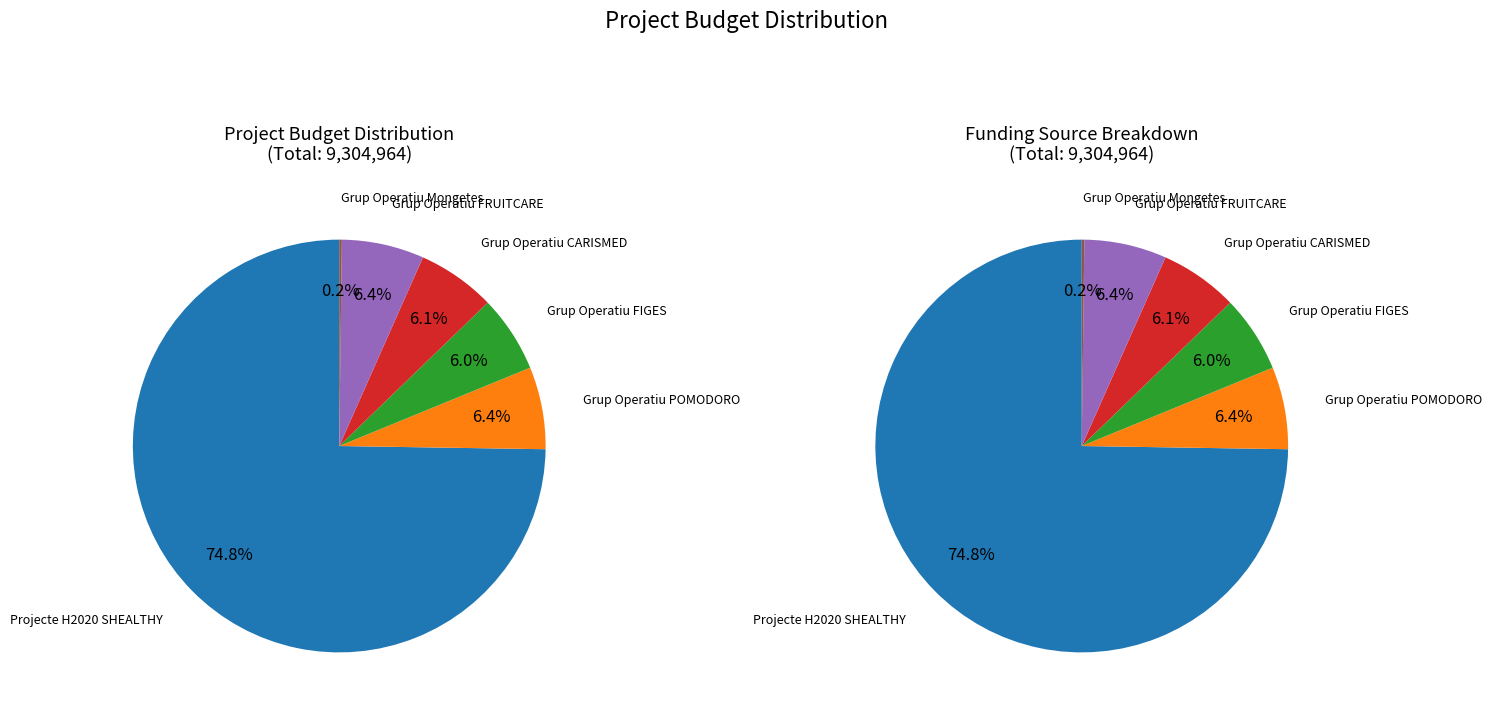

Does Projecte H2020 SHEALTHY represent more than half of the total?

Yes